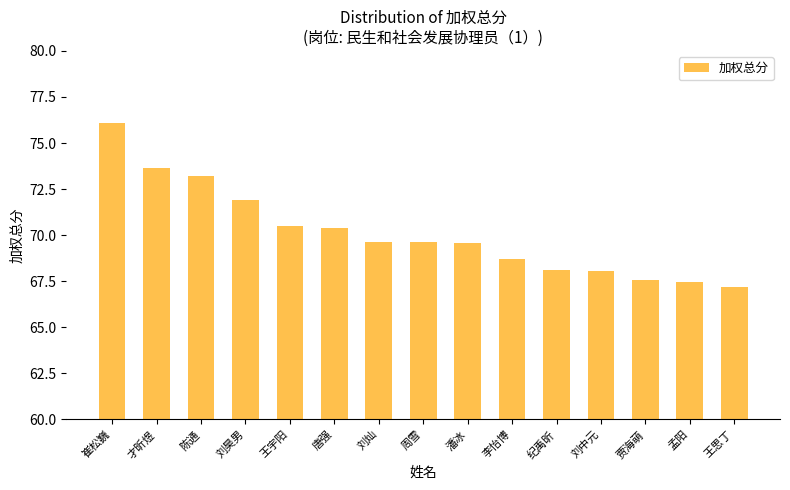

What is the difference between the values at 纪禹昕 and 陈通?

5.1